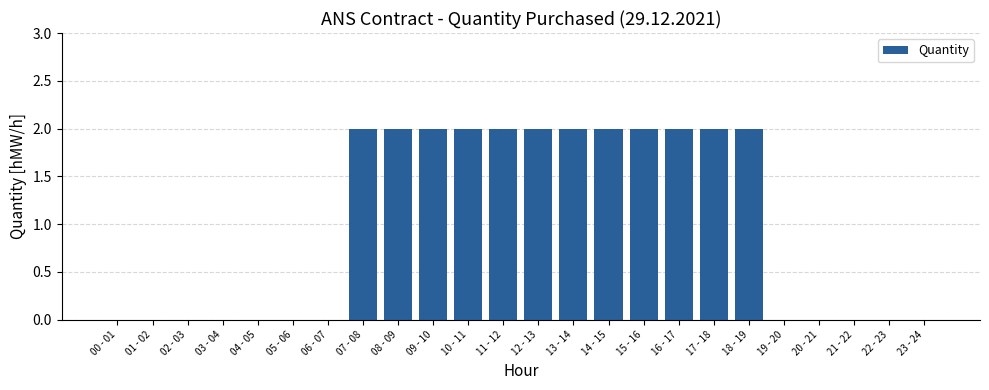

Is it true that the value at 06 - 07 is -1?

False